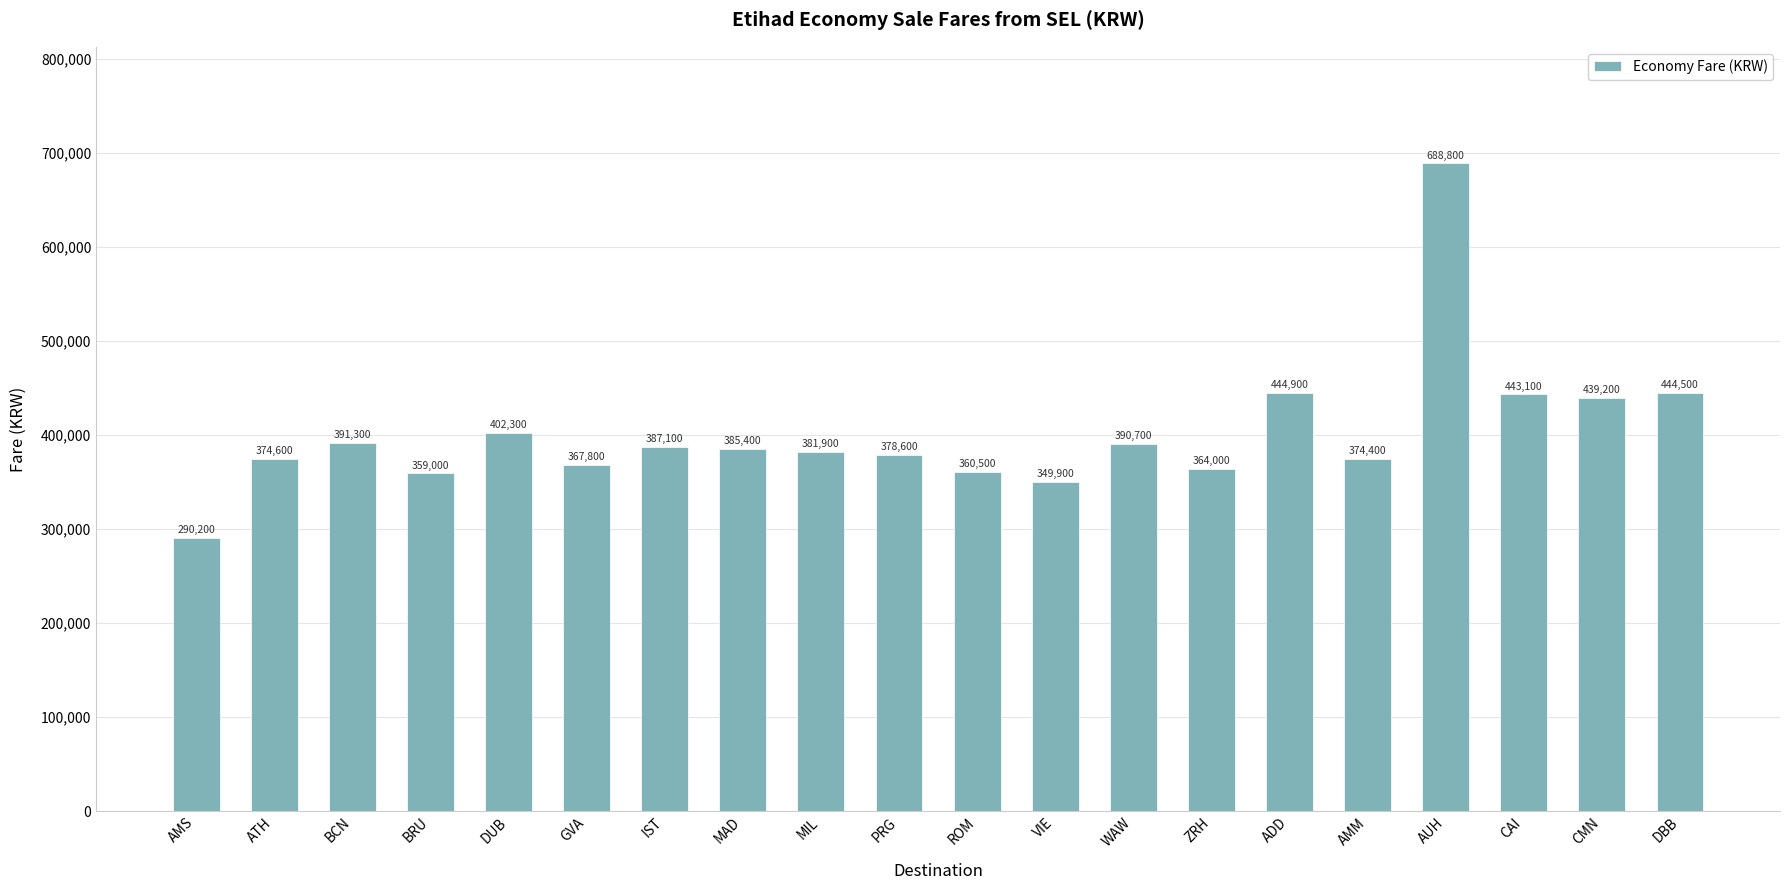

Does the chart contain stacked bars?

No